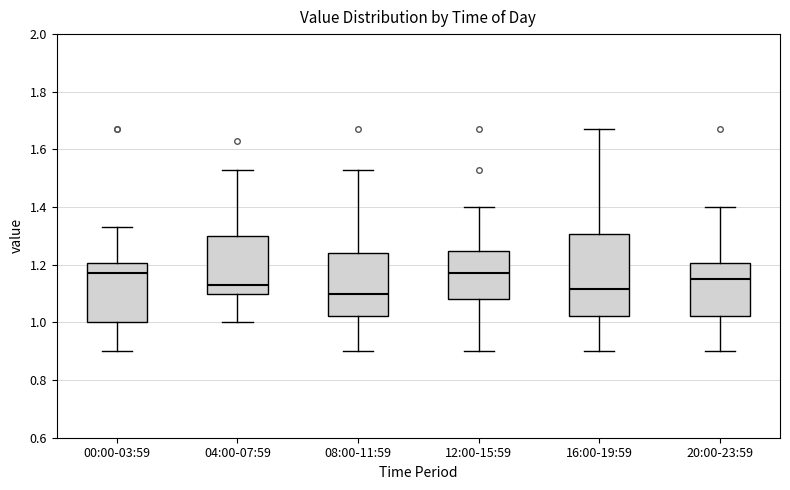

Reading left to right, transcribe this box plot: for each box, give where its median line is, the range the box spans, and where its two whiskers end, as read against the y-axis. The values are not printed on the chart, so give them approximately, as read against the axis.

00:00-03:59: median 1.18, box 1.00 to 1.20, whiskers 0.90 to 1.34
04:00-07:59: median 1.14, box 1.10 to 1.30, whiskers 1.00 to 1.54
08:00-11:59: median 1.10, box 1.02 to 1.24, whiskers 0.90 to 1.54
12:00-15:59: median 1.18, box 1.08 to 1.24, whiskers 0.90 to 1.40
16:00-19:59: median 1.12, box 1.02 to 1.30, whiskers 0.90 to 1.68
20:00-23:59: median 1.16, box 1.02 to 1.20, whiskers 0.90 to 1.40